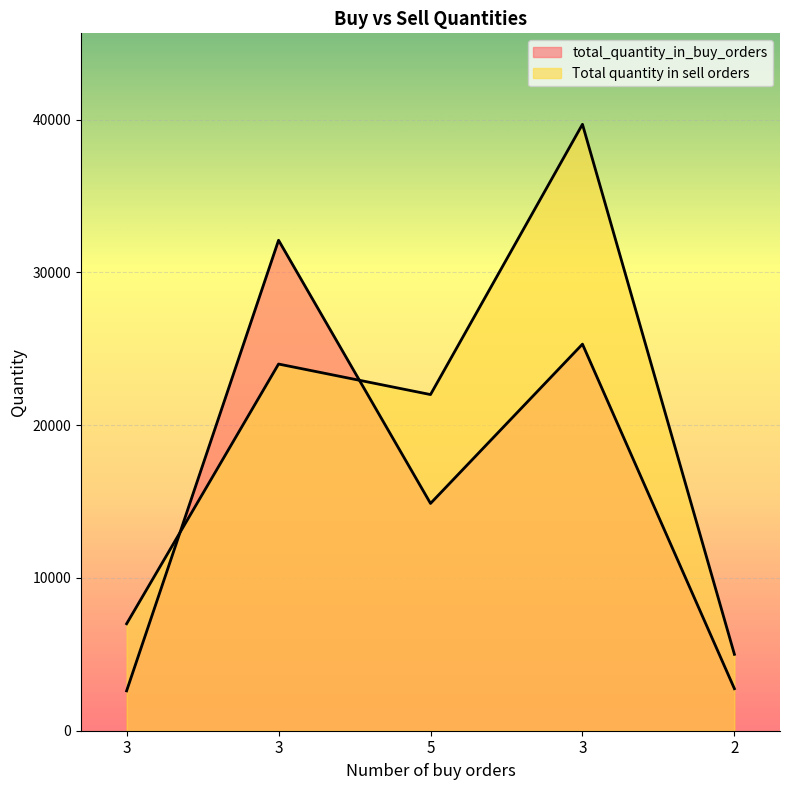

Rank the series by their maximum value, from highest to lowest.

Total quantity in sell orders, total_quantity_in_buy_orders